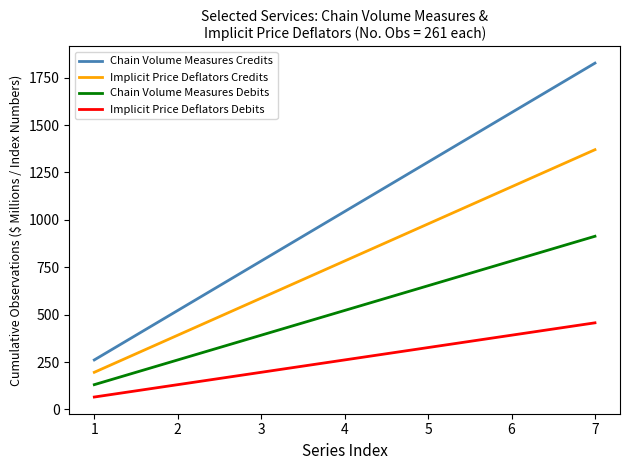

The value of Implicit Price Deflators Credits at 4 is 783.0. True or false?

True